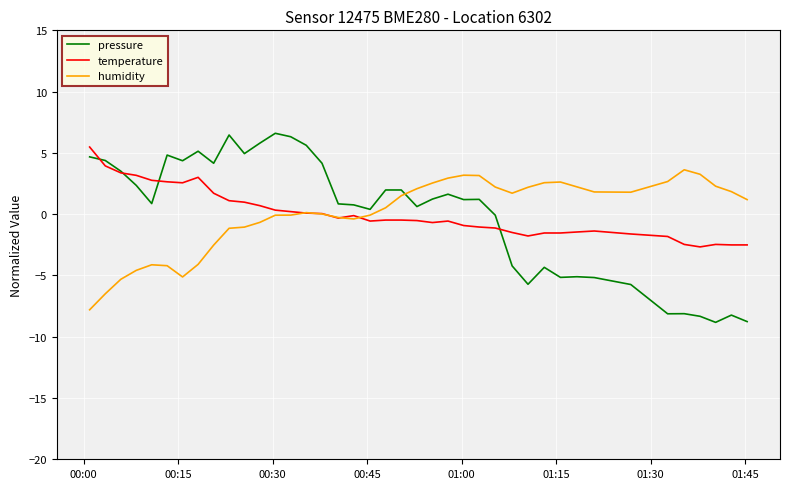

Which series has the widest spread of values?

pressure